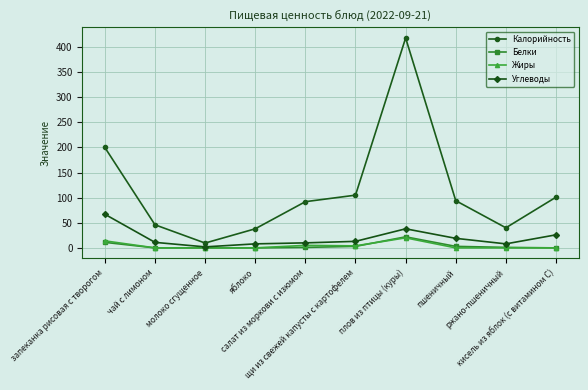

At which label does Жиры reach its peak?

плов из птицы (куры)